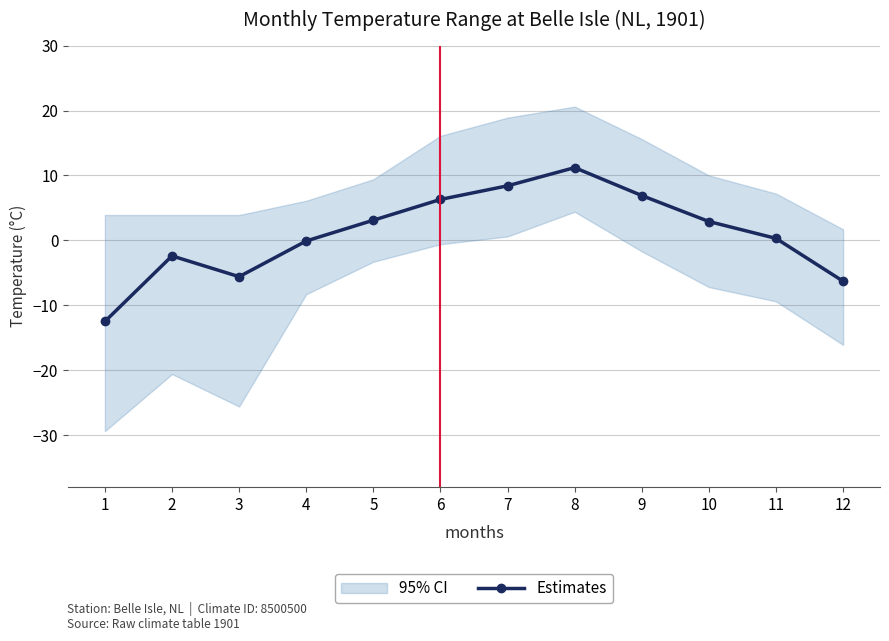

How many lines are shown in the chart?

1